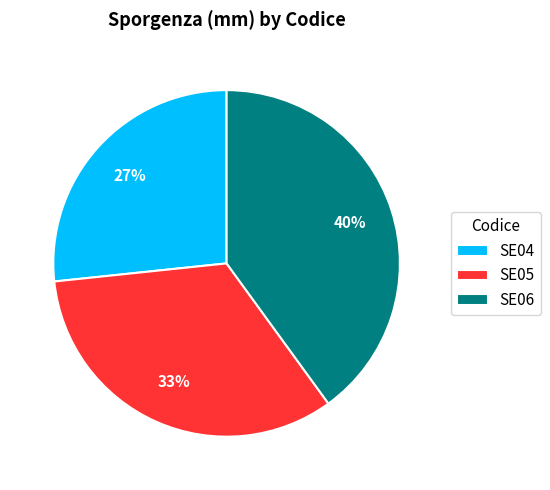

Is it true that SE05 is 33% of the pie?

True